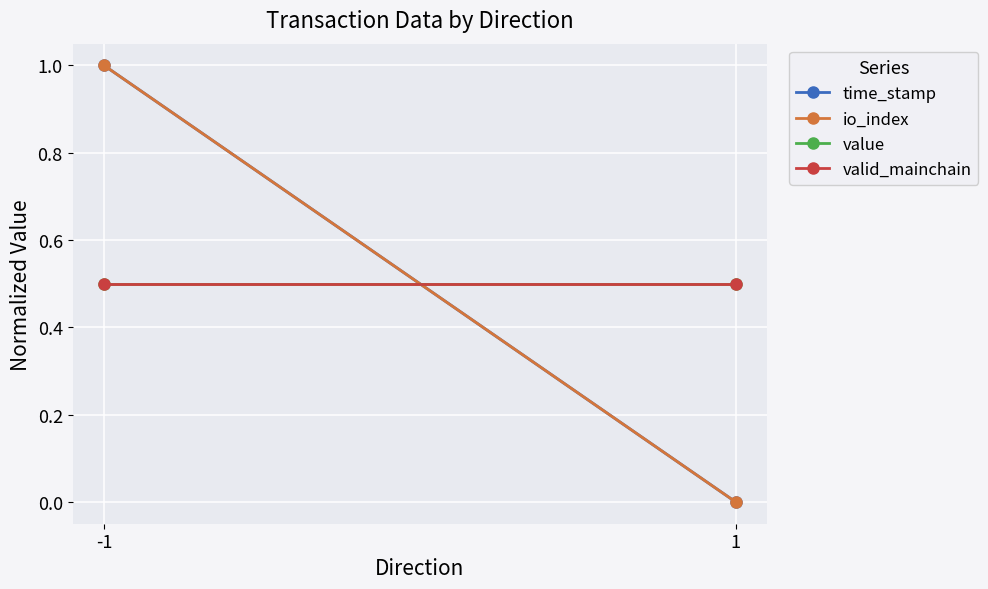

What are all the series names shown in the legend?

time_stamp, io_index, value, valid_mainchain